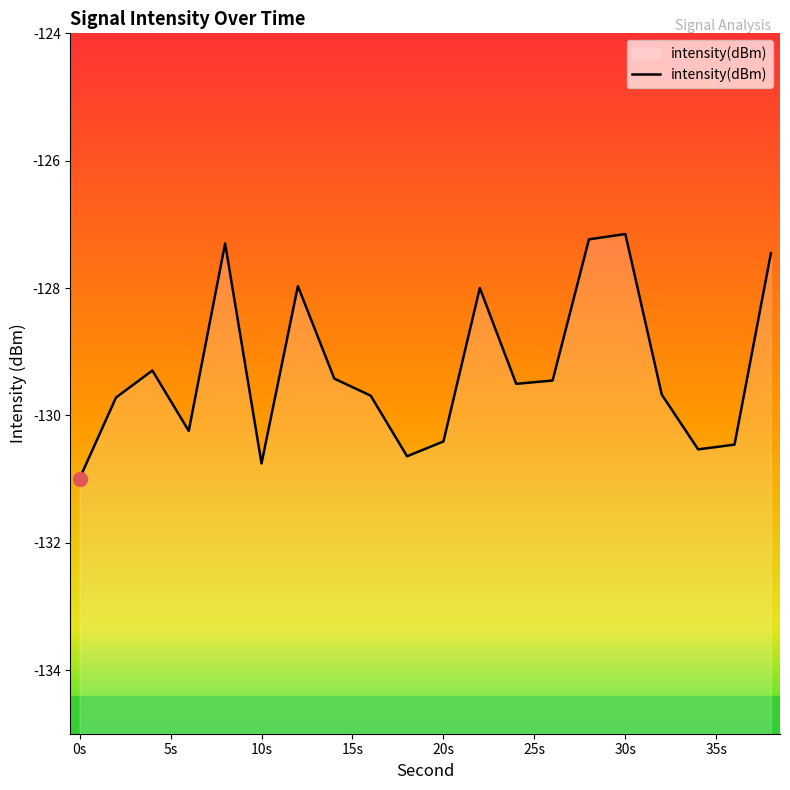

What is the sum of the values at 8 and 32?

-257.0